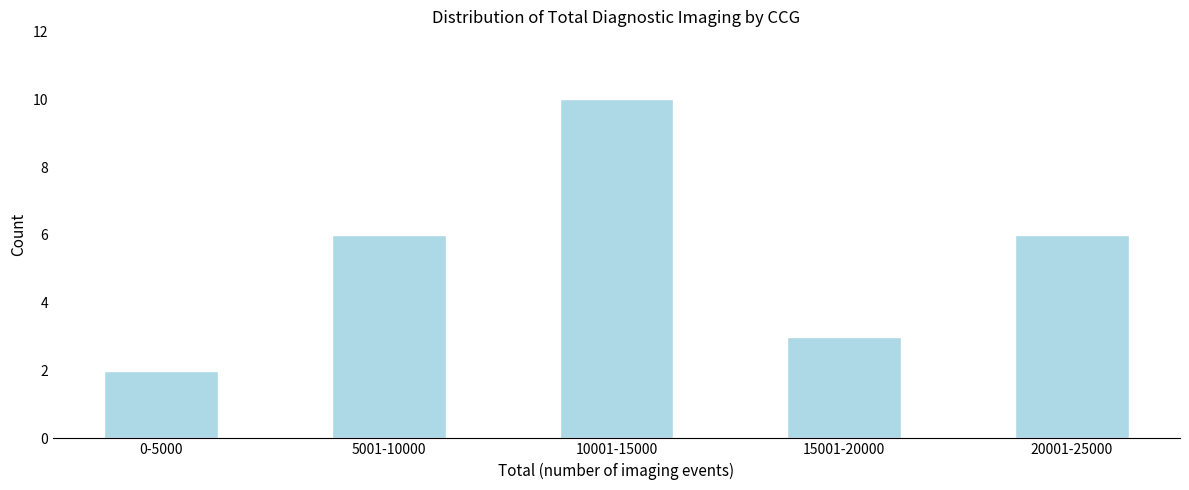

Reading left to right, list all the values displayed in this chart.

2	6	10	3	6